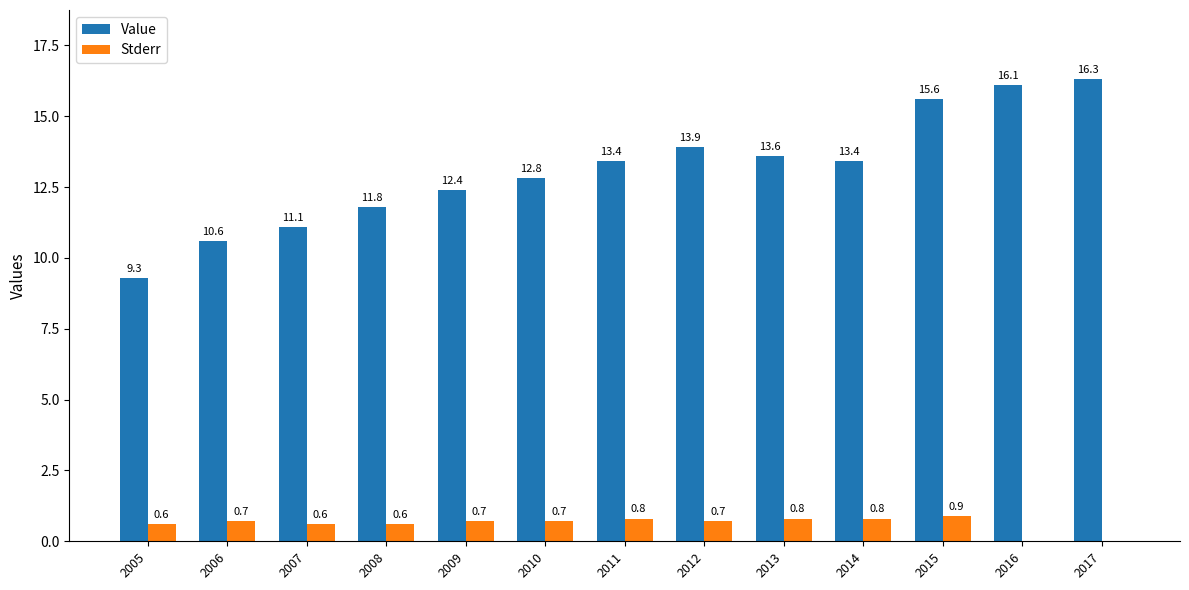

What is the total value across all series at 2014?

14.2